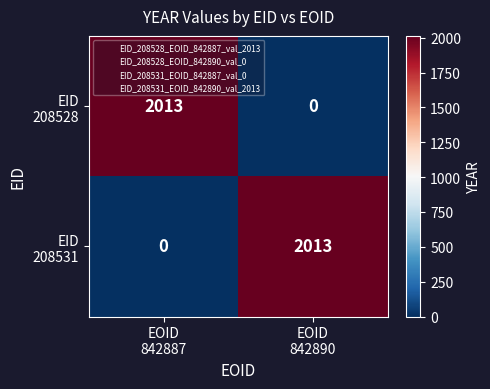

What is the greatest value displayed?

2013